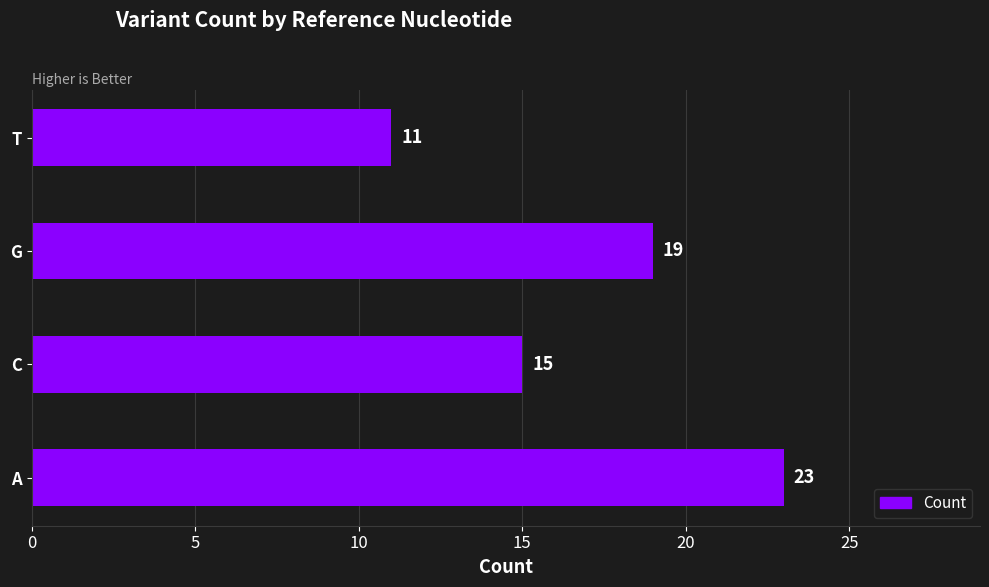

Count the number of categories in the chart.

4